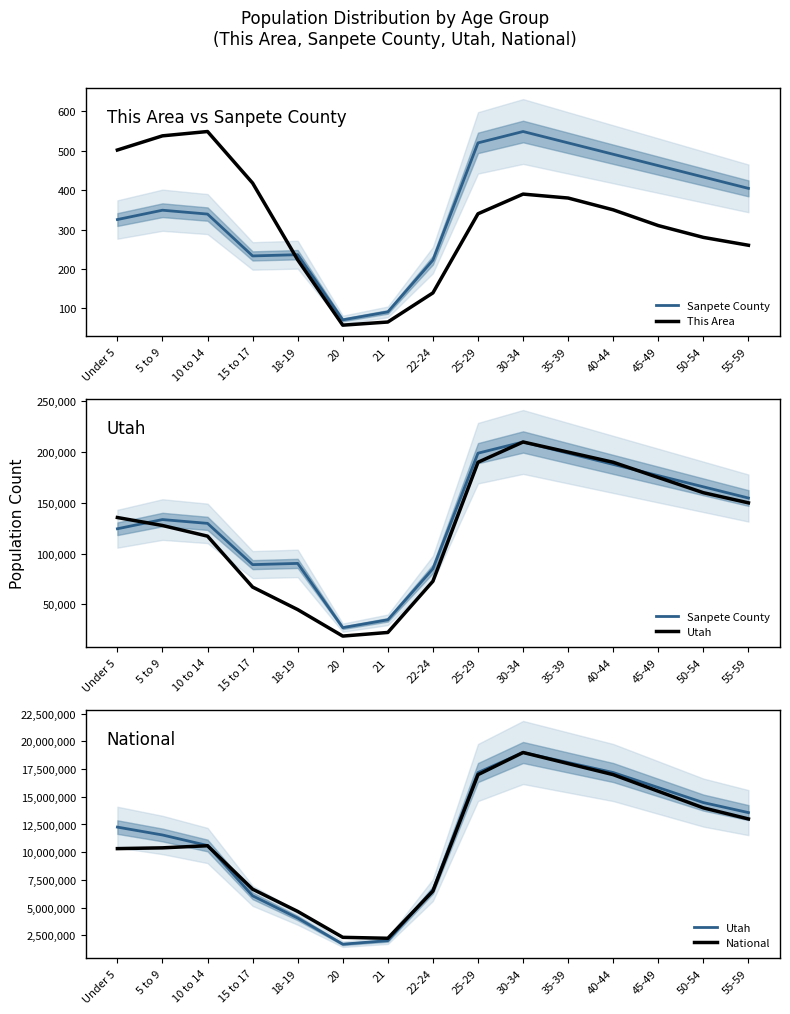

How many categories are shown in the chart?

15